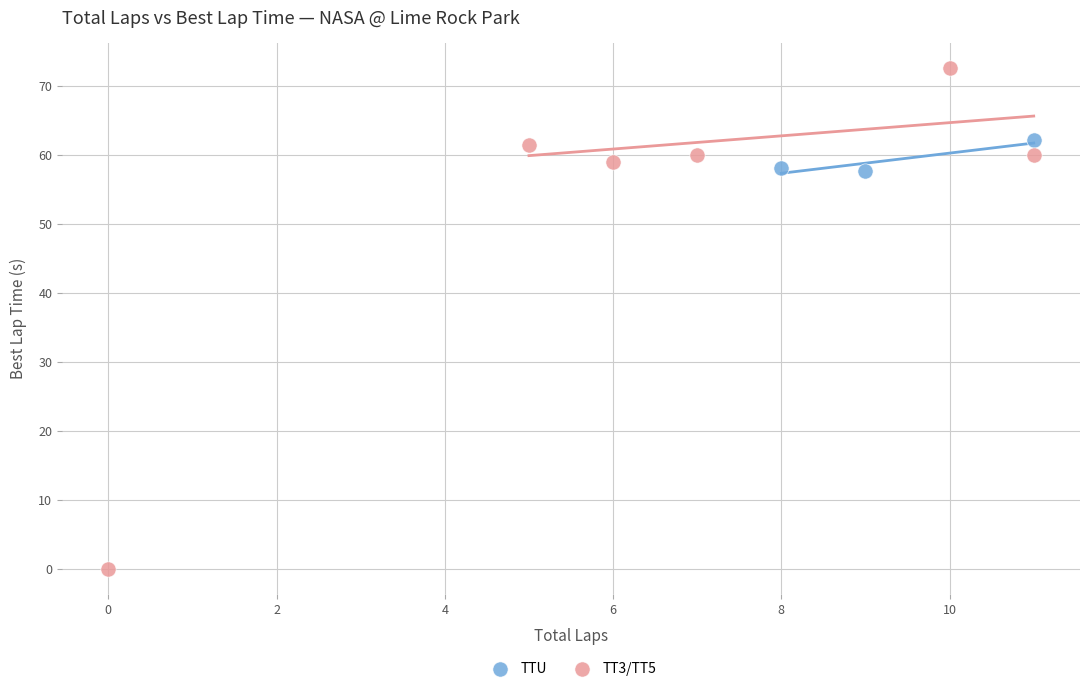

What are all the series names shown in the legend?

TTU, TT3/TT5